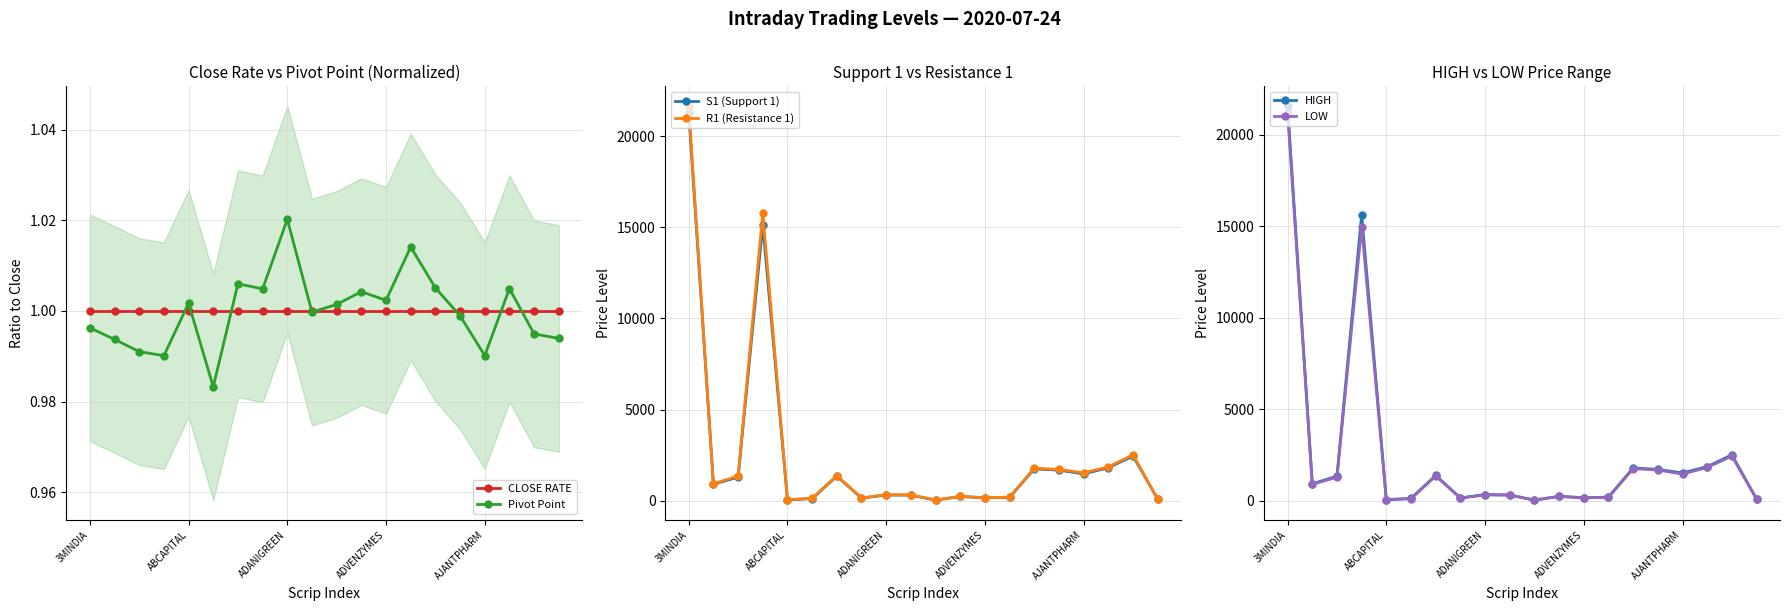

Is it true that Pivot Point equals 1.7 at ADANIGREEN?

False